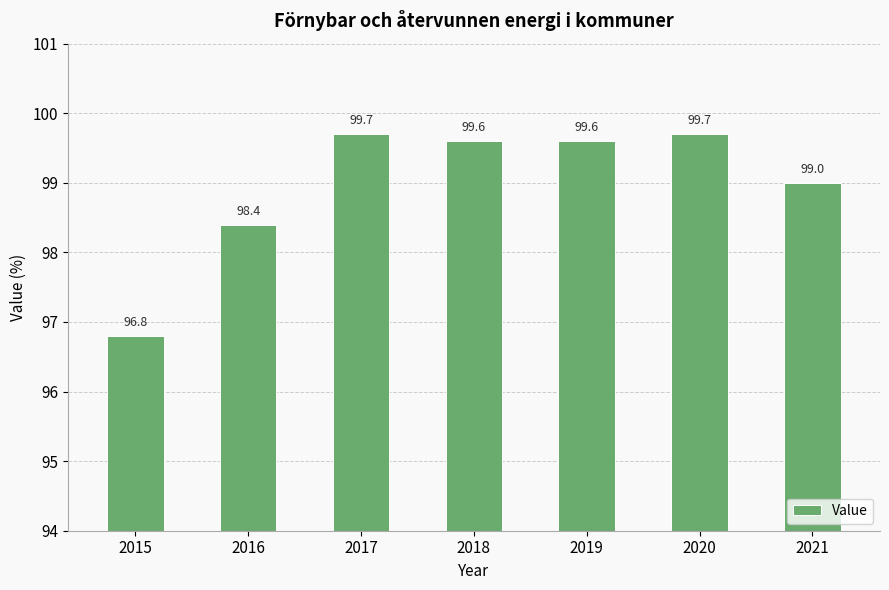

What is the average value?

99.0